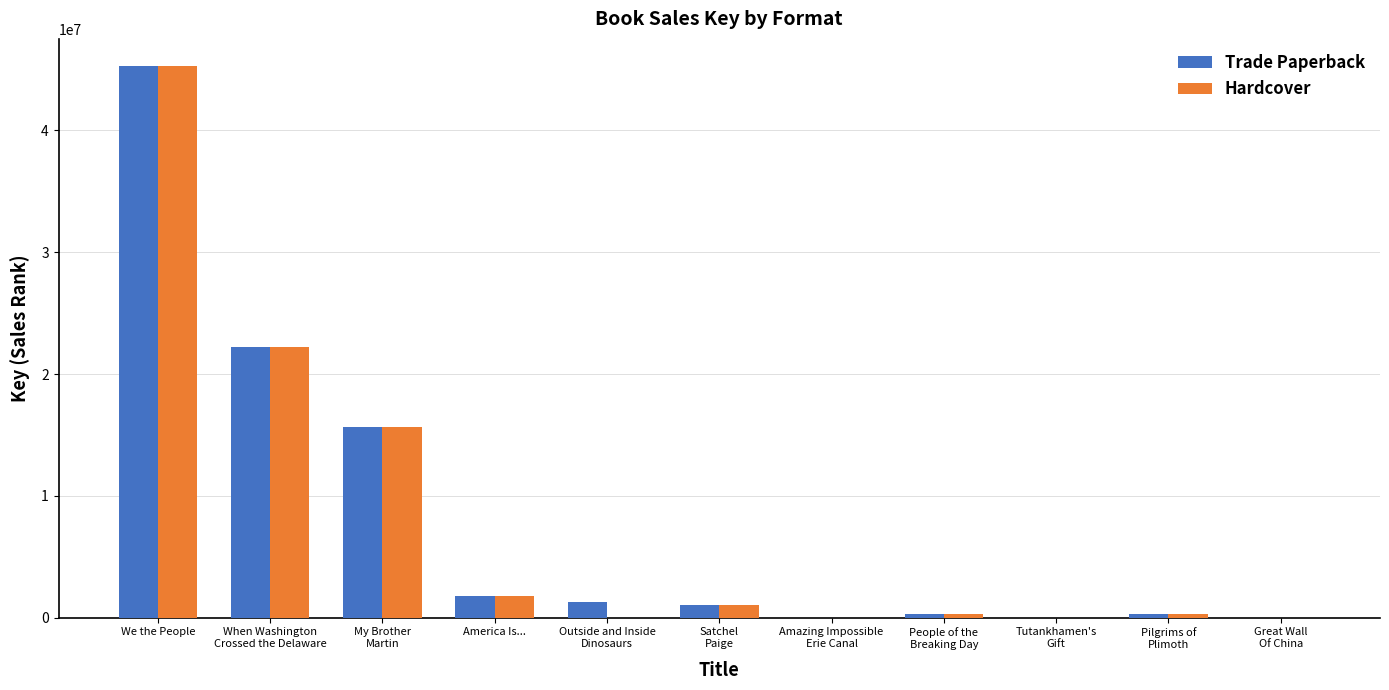

The Hardcover series shows 1804618 at America Is.... True or false?

True